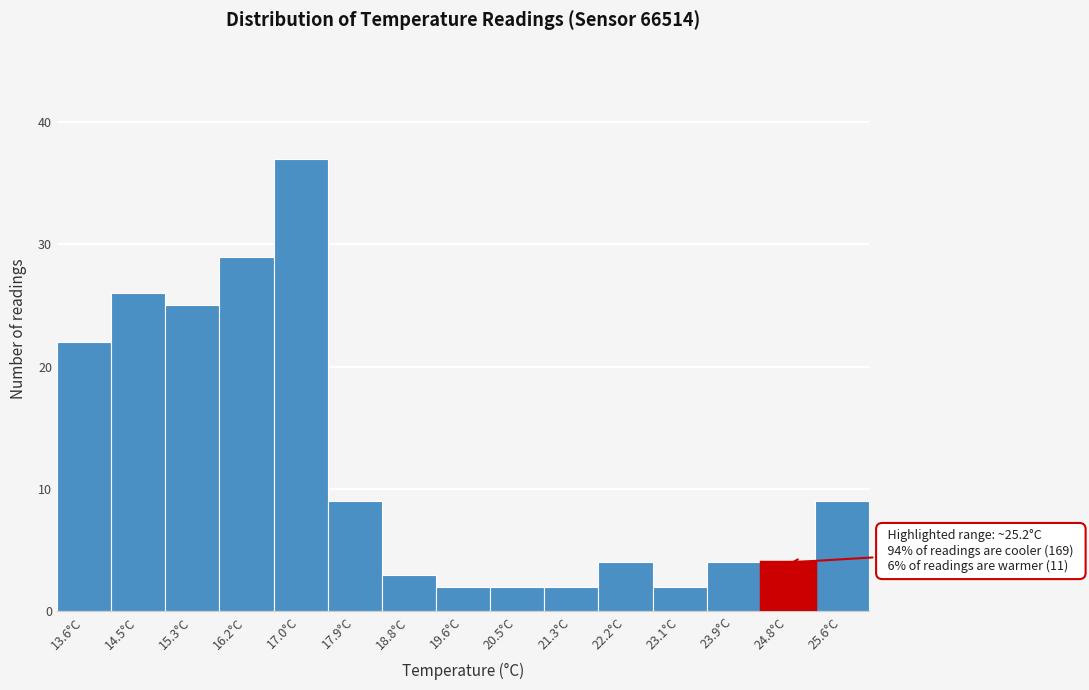

Reading right to left, list all the values displayed in this chart.

9	4	4	2	4	2	2	2	3	9	37	29	25	26	22